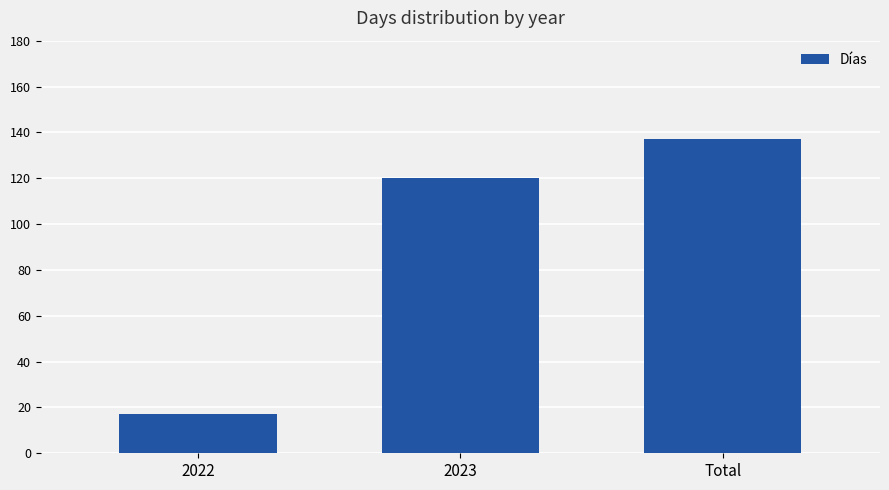

How many categories are shown in the chart?

3